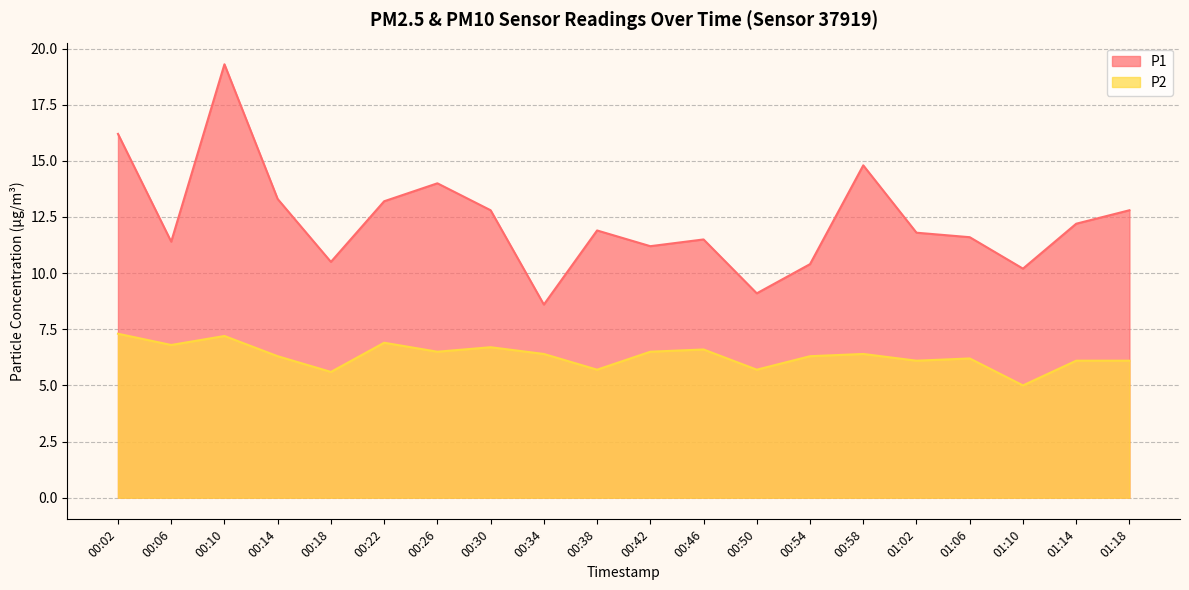

What are all the series names shown in the legend?

P1, P2